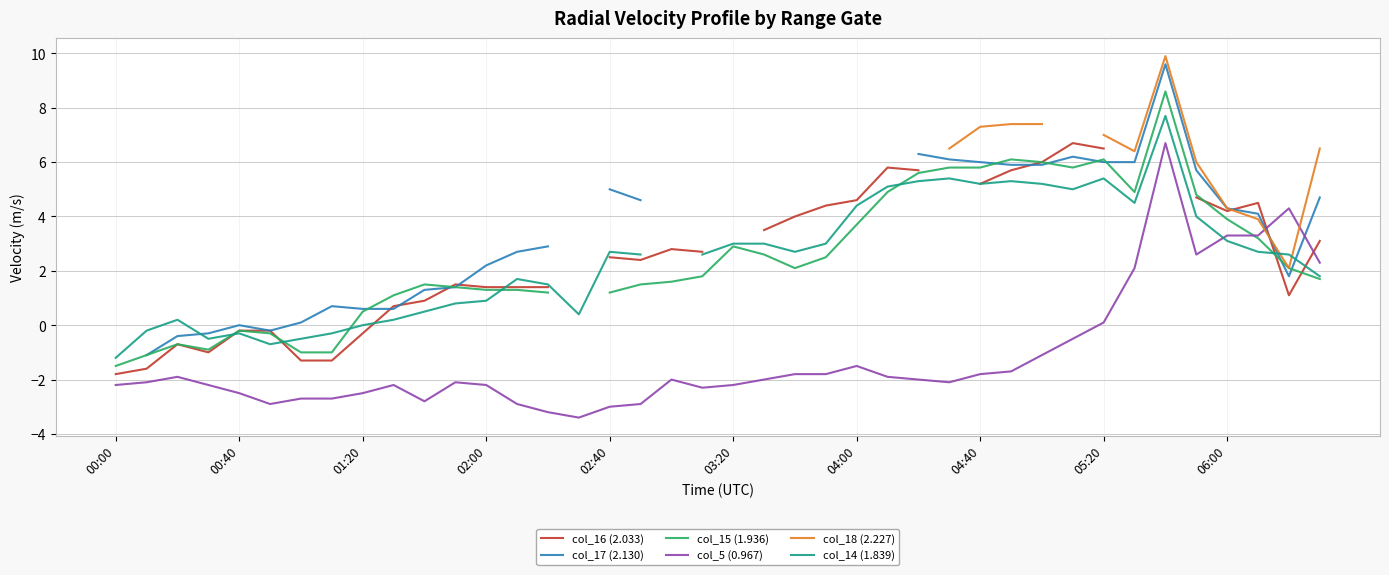

What is the highest value of the col_5 (0.967) series?

6.7